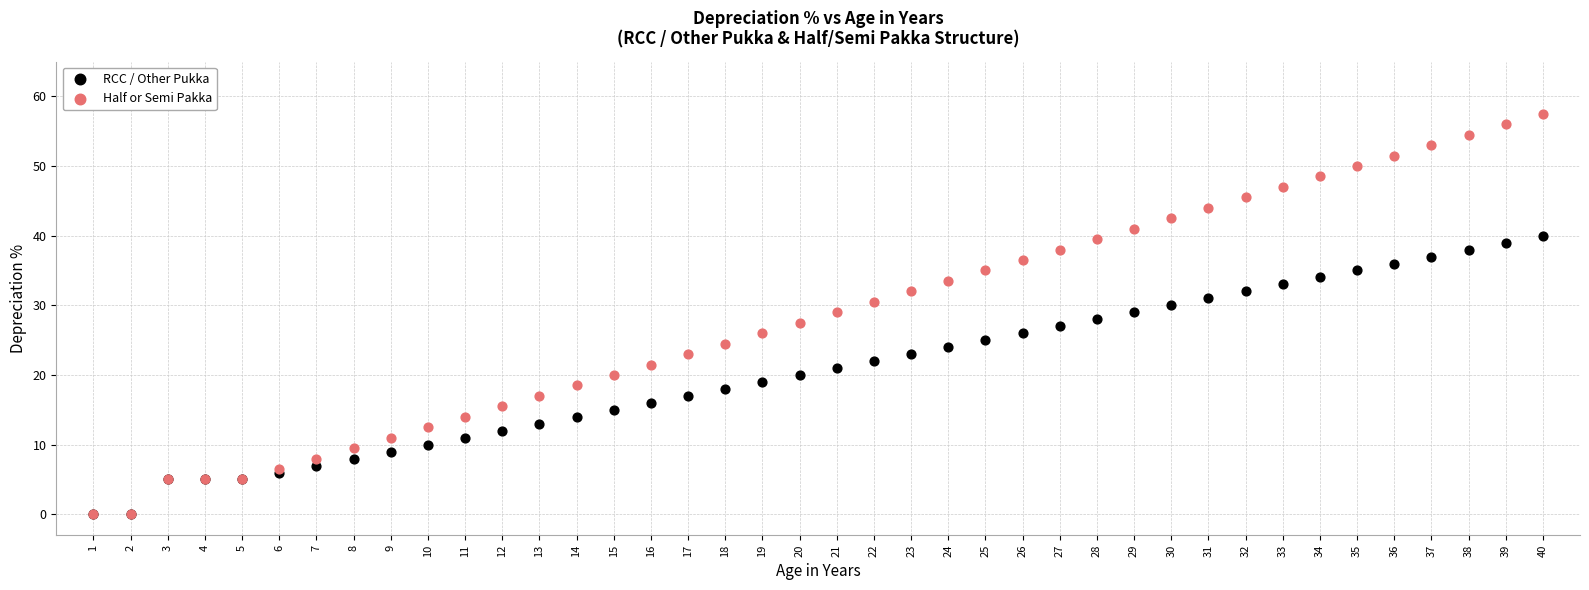

Which series reaches the maximum Y coordinate?

Half or Semi Pakka